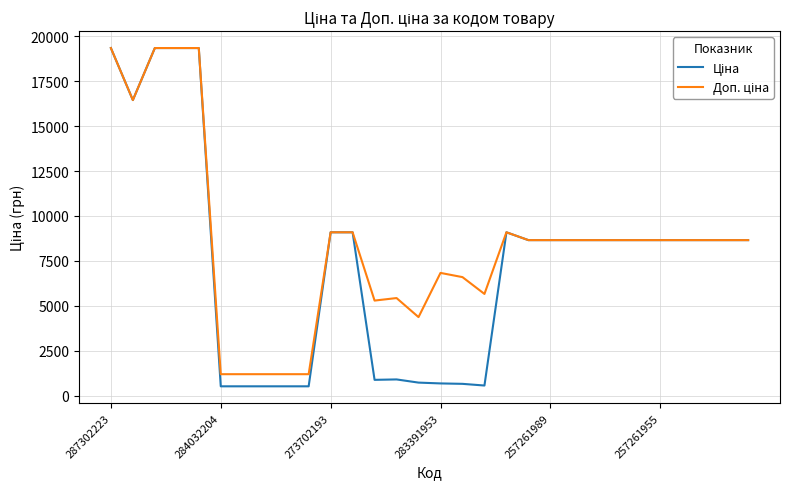

What is the greatest value displayed?

19343.1